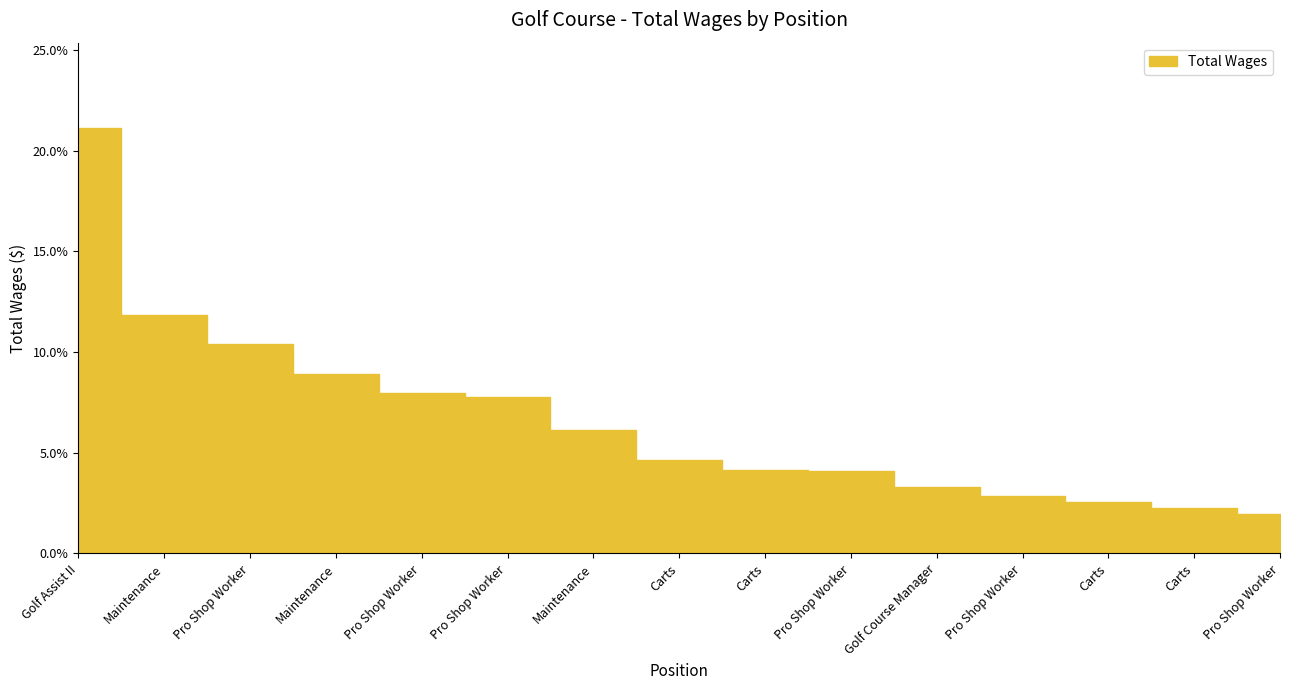

What is the label of the 8th point from the left?

Carts